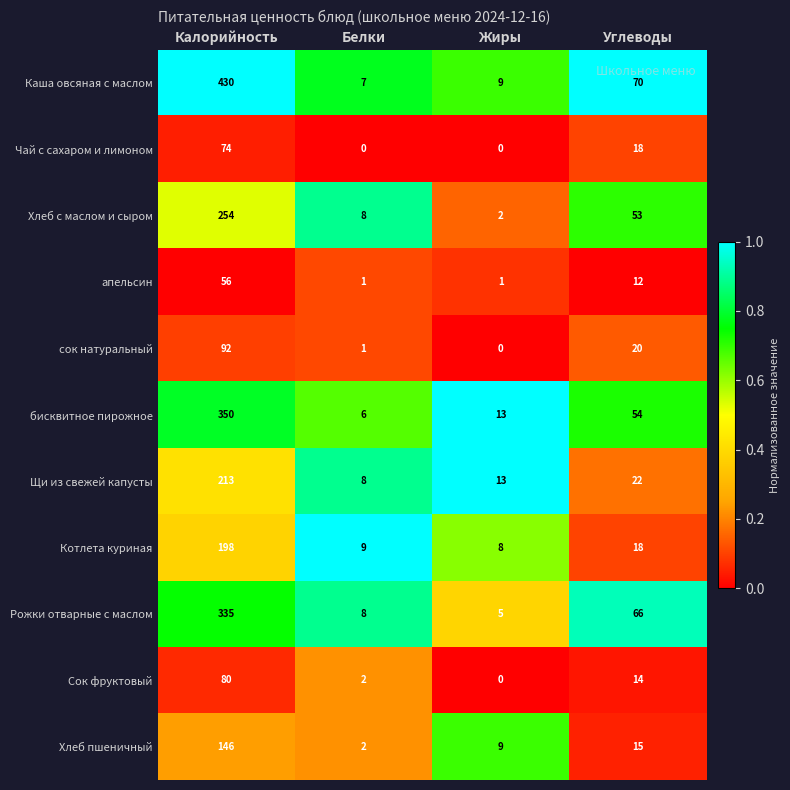

What is the difference between the Котлета куриная values at Белки and Углеводы?

9